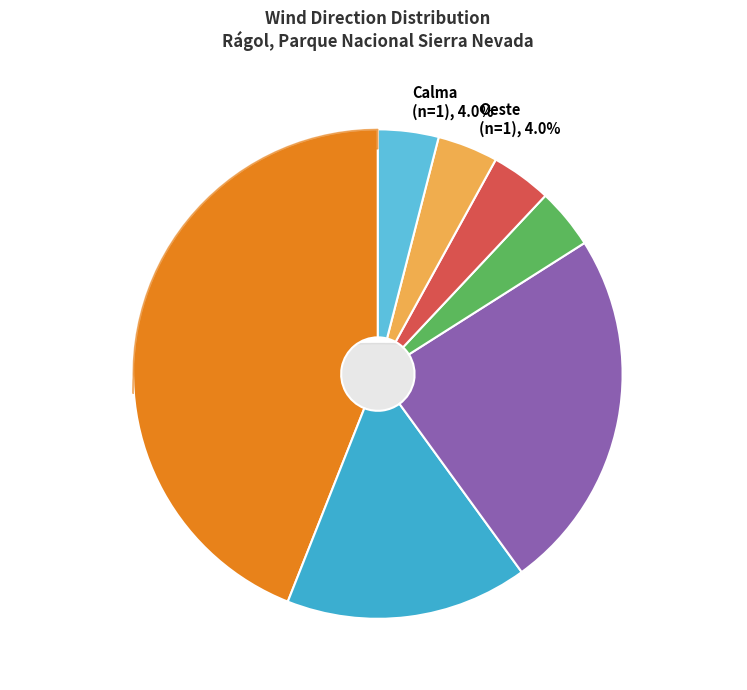

Is it true that Noroeste is 4% of the pie?

True